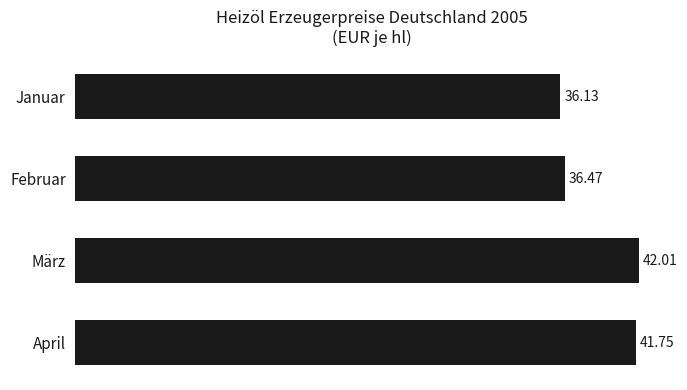

Which has a higher value, März or Februar?

März